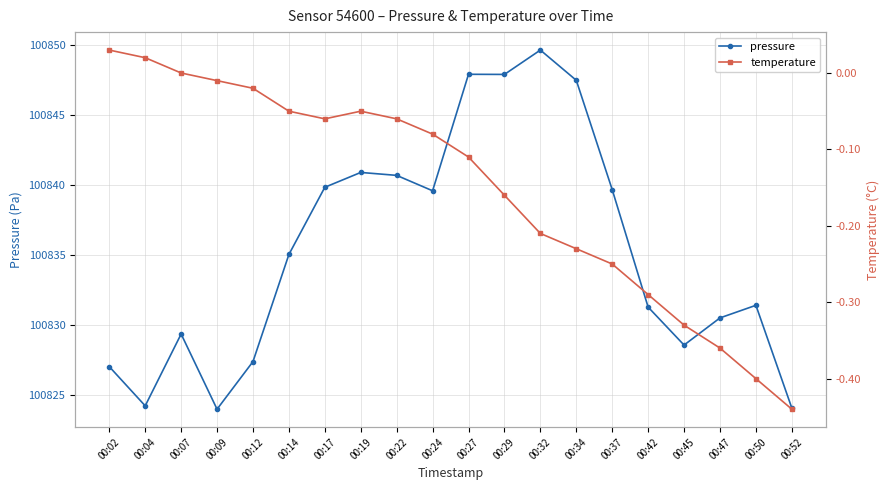

True or false: pressure and temperature intersect in this chart.

False